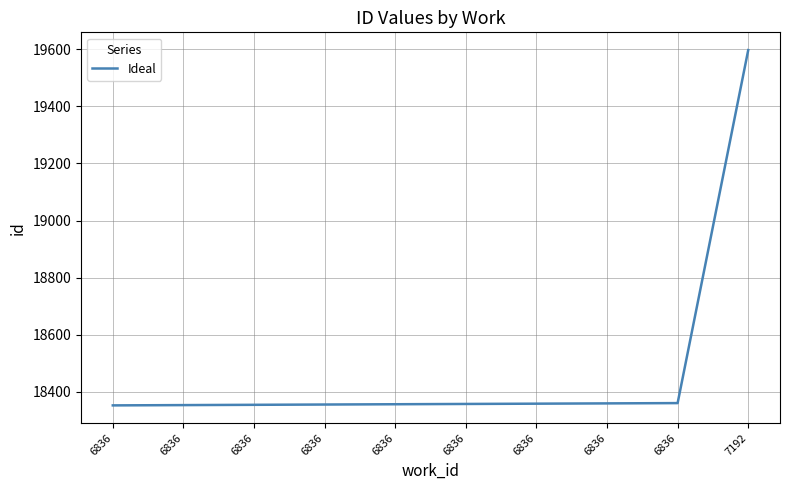

Is this an area chart (filled region under the line)?

No